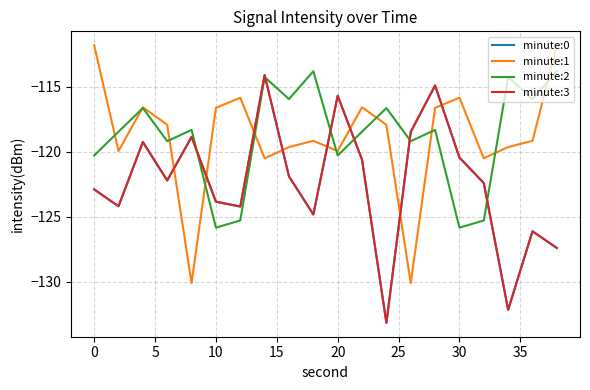

Reading right to left, list all the values displayed in this chart.

minute:0: -127.4	-126.1	-132.1	-122.4	-120.5	-114.9	-118.5	-133.1	-120.6	-115.7	-124.8	-121.9	-114.1	-124.2	-123.8	-118.9	-122.2	-119.3	-124.2	-122.9
minute:1: -111.8	-119.2	-119.6	-120.5	-115.9	-116.6	-130.1	-117.9	-116.6	-119.9	-119.2	-119.6	-120.5	-115.9	-116.6	-130.1	-117.9	-116.6	-119.9	-111.8
minute:2: -113.8	-116.0	-114.3	-125.3	-125.8	-118.3	-119.2	-116.6	-118.5	-120.3	-113.8	-116.0	-114.3	-125.3	-125.8	-118.3	-119.2	-116.6	-118.5	-120.3
minute:3: -127.4	-126.1	-132.1	-122.4	-120.5	-114.9	-118.5	-133.1	-120.6	-115.7	-124.8	-121.9	-114.1	-124.2	-123.8	-118.9	-122.2	-119.3	-124.2	-122.9